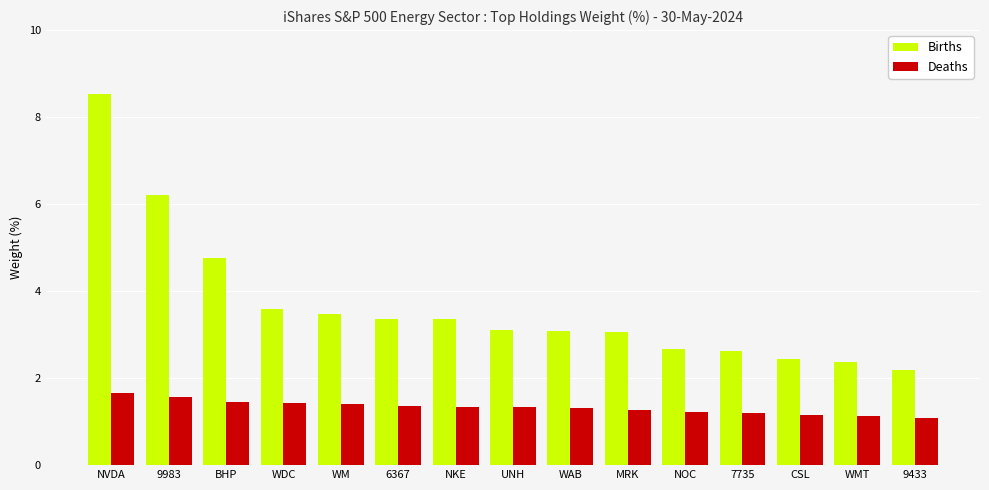

What is the label of the 11th bar from the left?

NOC